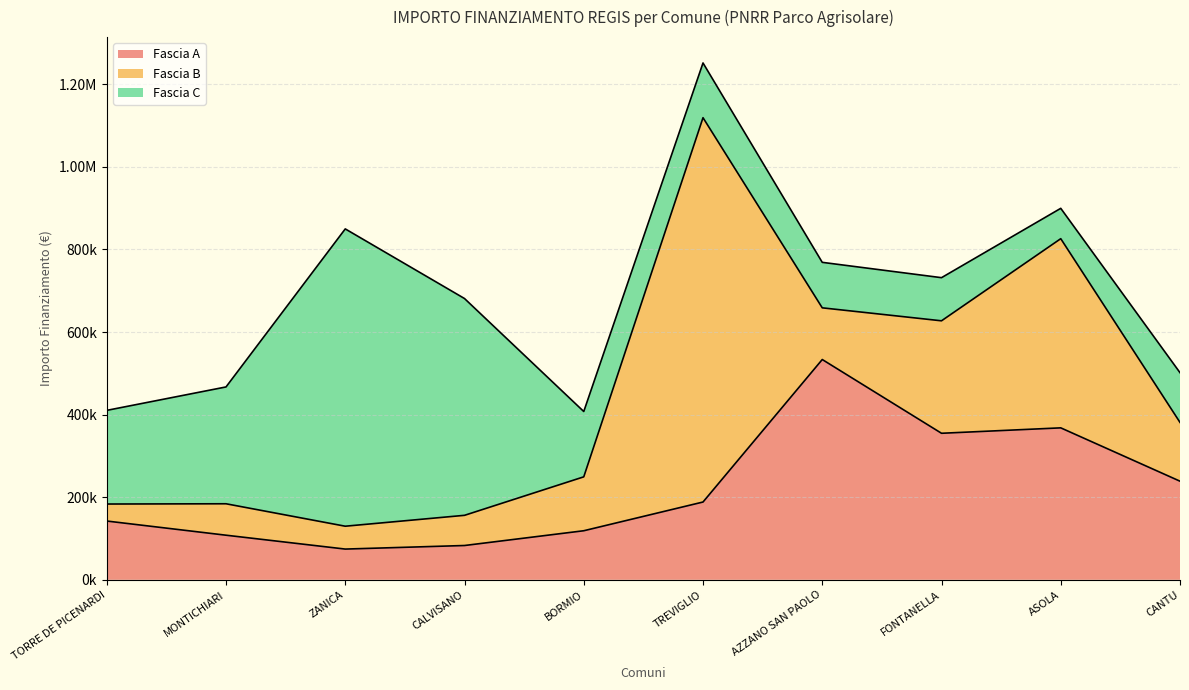

Rank the series by their maximum value, from lowest to highest.

Fascia A, Fascia C, Fascia B